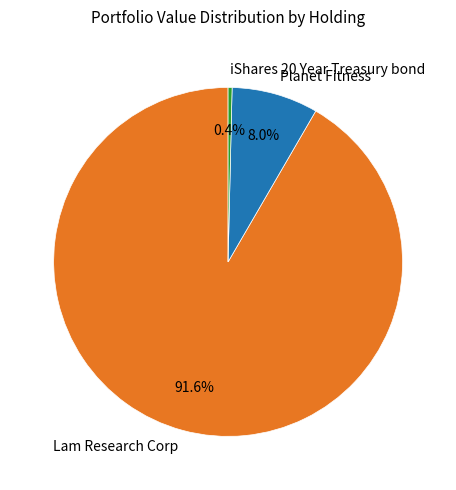

Is the sum of Lam Research Corp and Planet Fitness greater than half?

Yes